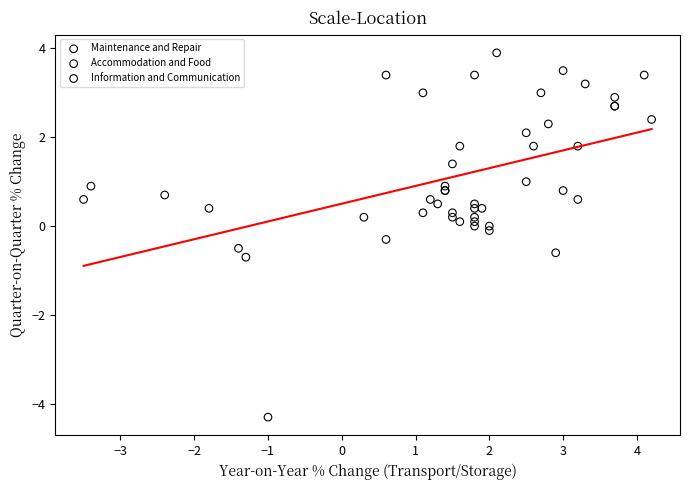

Which series contains the lowest Y value?

Accommodation and Food